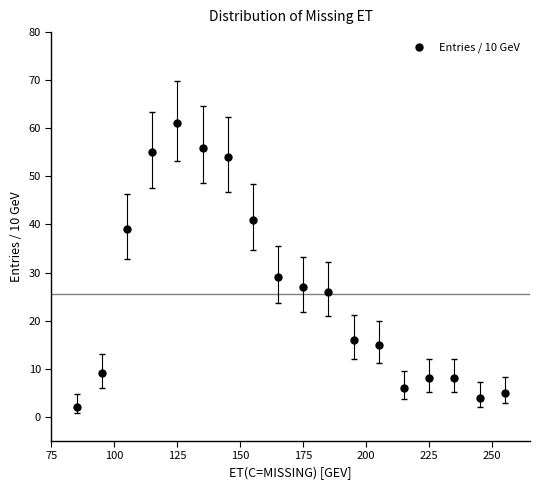

What Y value in the scatter plot is closest to 31?

29